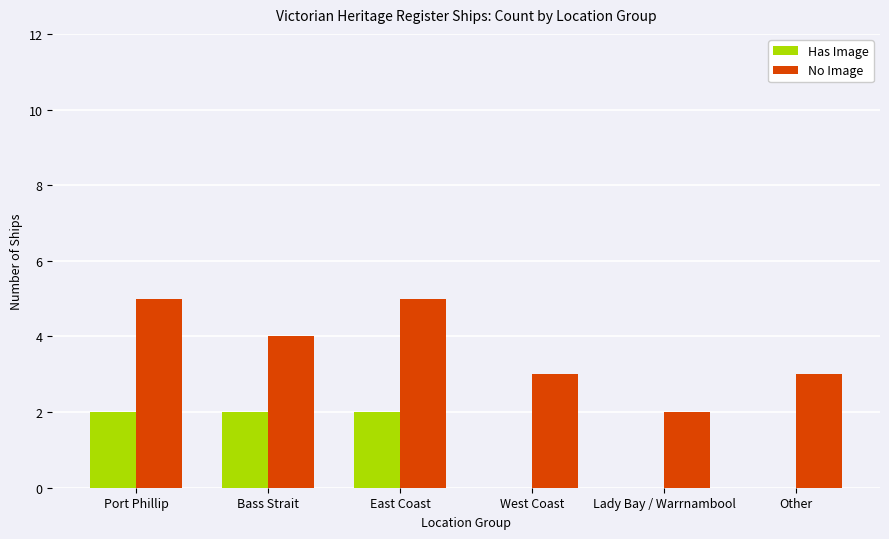

Are the bars grouped side by side (vs. stacked)?

Yes